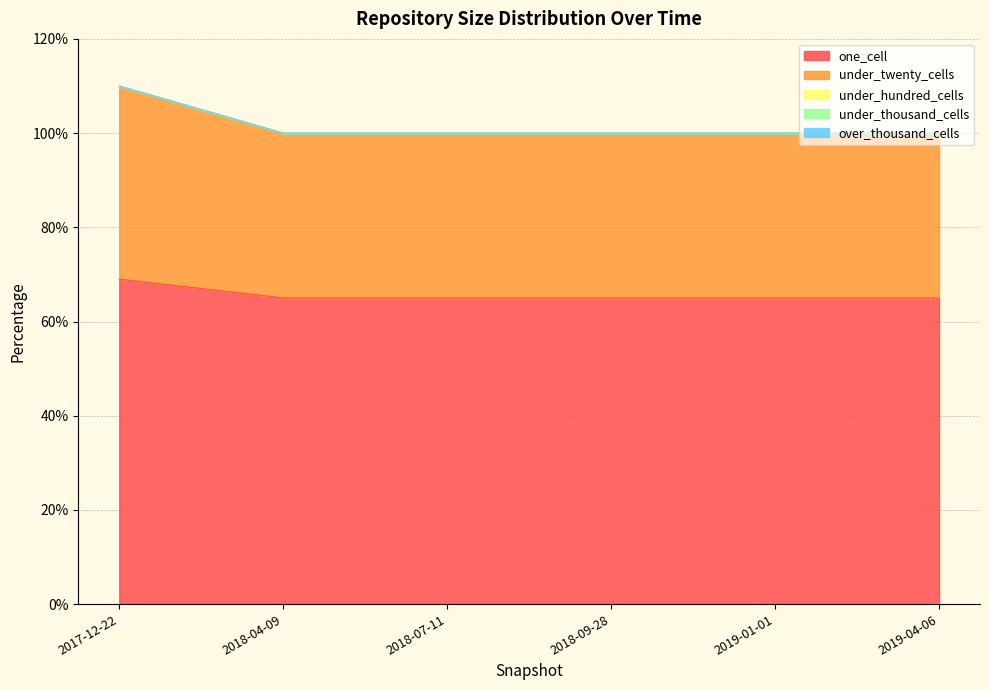

Rank the series by their maximum value, from highest to lowest.

one_cell, under_twenty_cells, under_hundred_cells, under_thousand_cells, over_thousand_cells